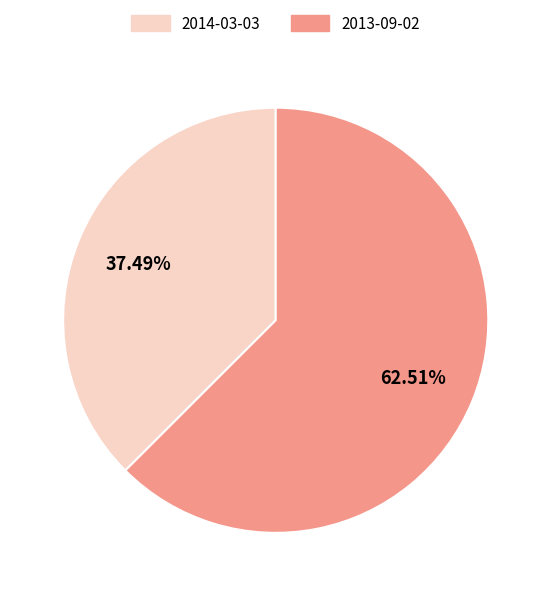

The 2014-03-03 slice represents 37% of the pie. True or false?

True